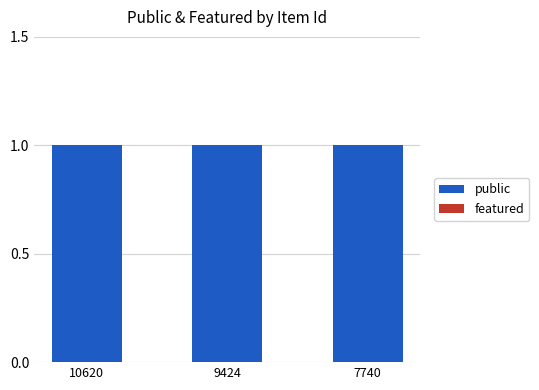

Reading left to right, what are all the values shown in this chart?

public: 1	1	1
featured: 0	0	0